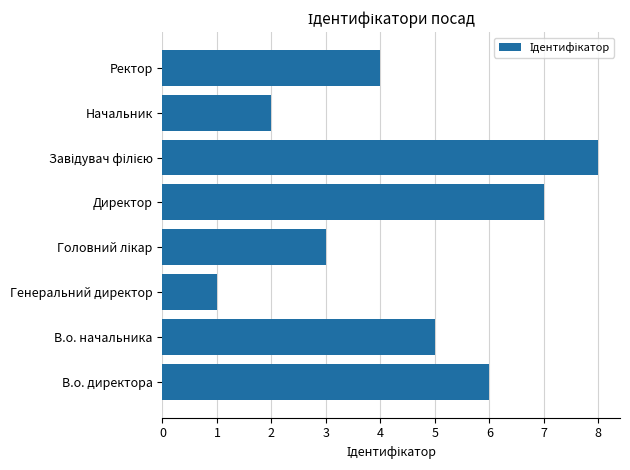

Where is the data nearest to the value 4?

Ректор